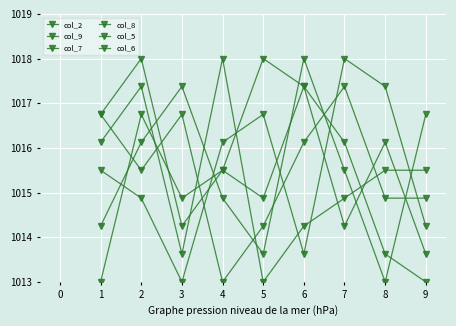

At which label does col_6 reach its minimum?

4